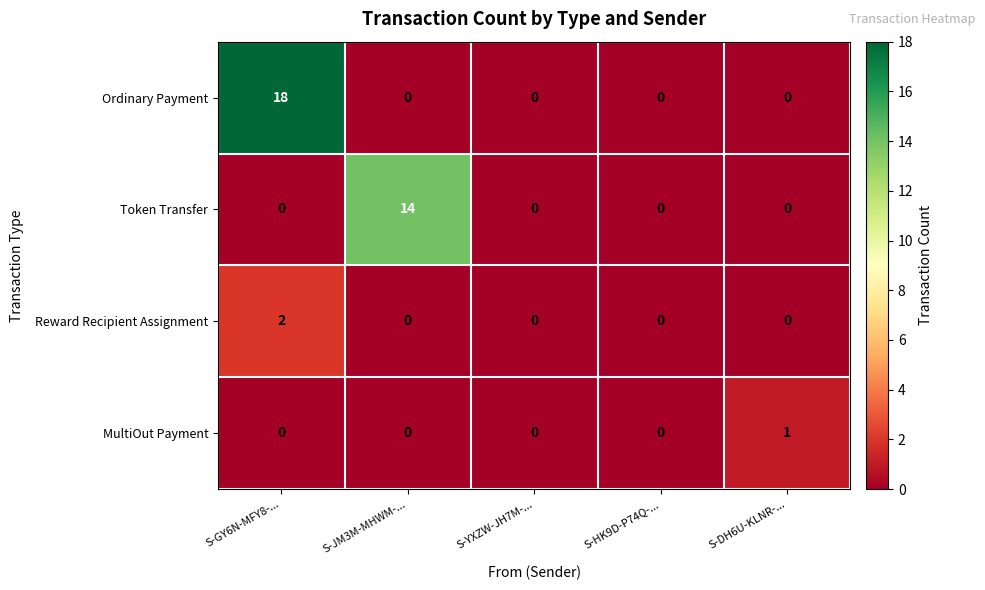

What is the maximum value shown in the chart?

18